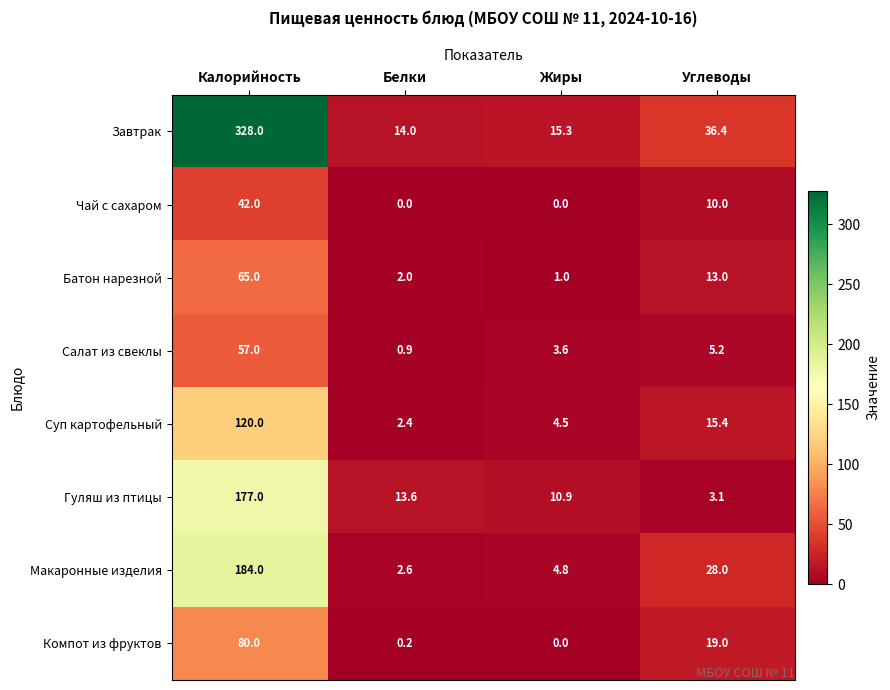

At how many categories does at least one series exceed 207?

1